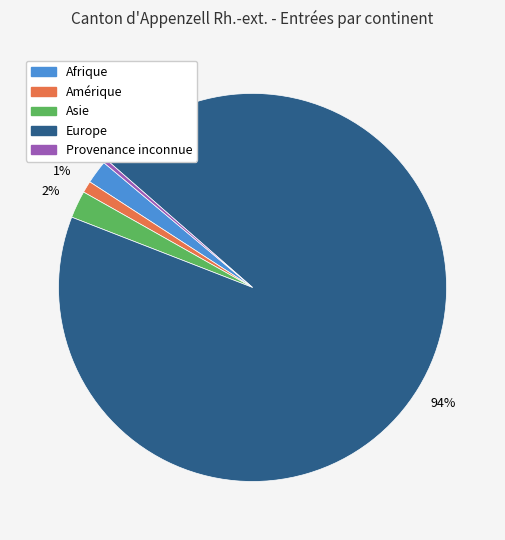

Is there any slice that represents more than half of the pie?

Yes